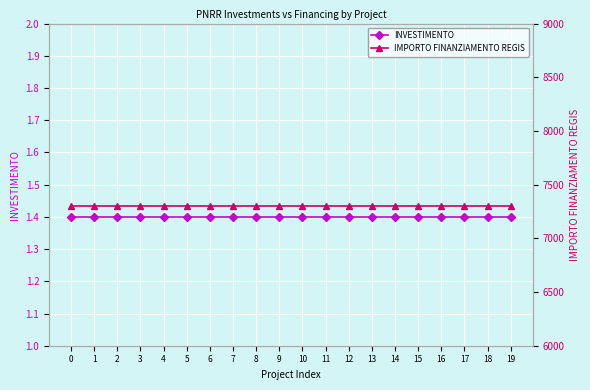

What is the minimum value for IMPORTO FINANZIAMENTO REGIS?

7301.0